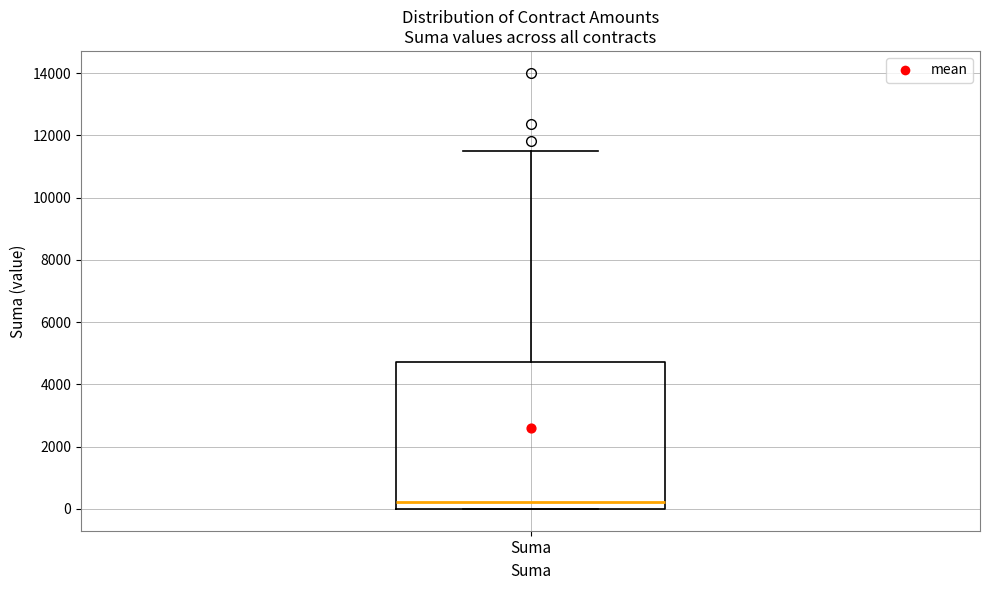

Transcribe this box plot: give where the median line is, the range the box spans, and where the two whiskers end, as read against the y-axis. The values are not printed on the chart, so give them approximately, as read against the axis.

median 200, box 0 to 4800, whiskers 0 to 11400